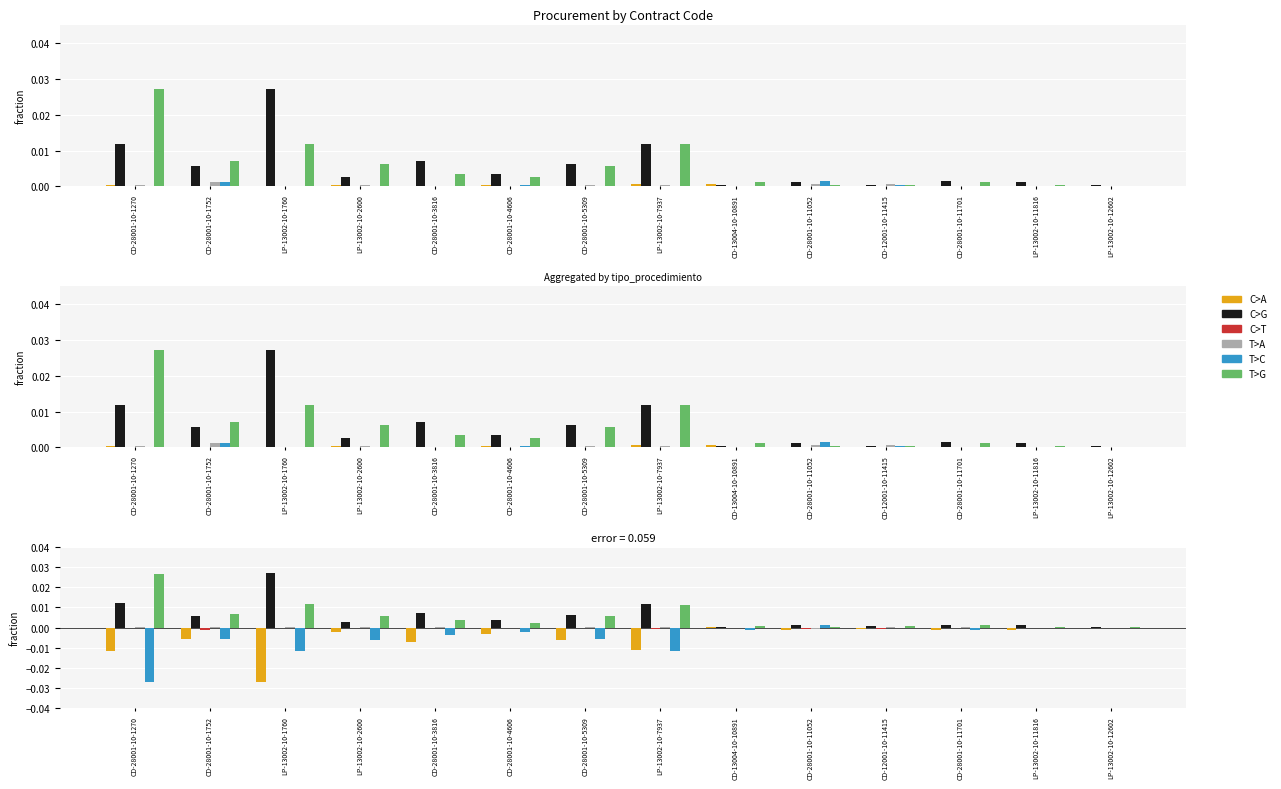

What is the label of the 11th bar from the right?

LP-13002-10-2600